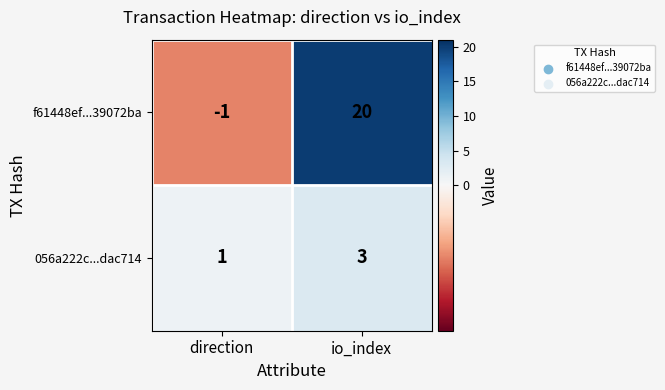

Reading right to left, extract all data points from this chart.

f61448ef...39072ba: io_index=20	direction=-1
056a222c...dac714: io_index=3	direction=1